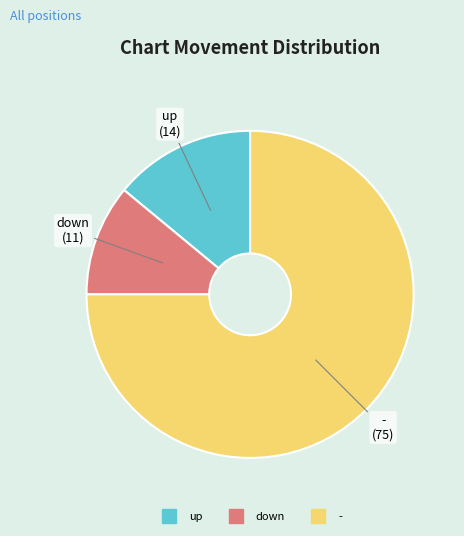

Rank the categories by value from lowest to highest.

down, up, -